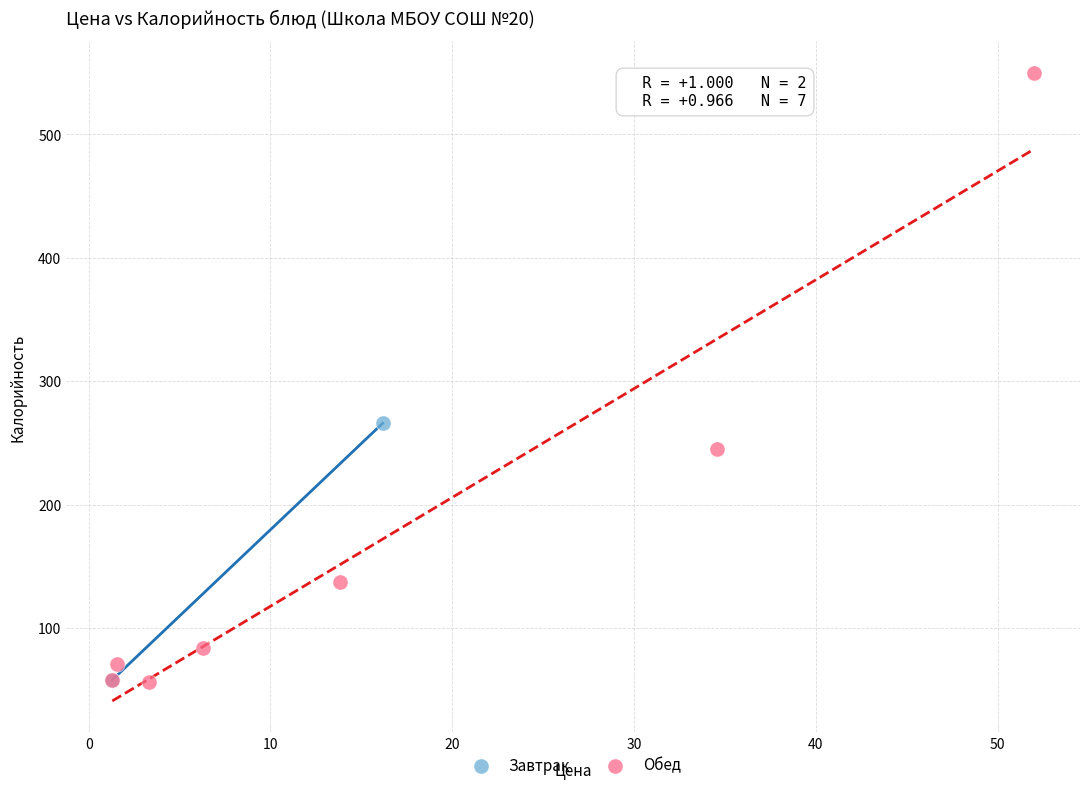

What are all the series names shown in the legend?

Завтрак, Обед